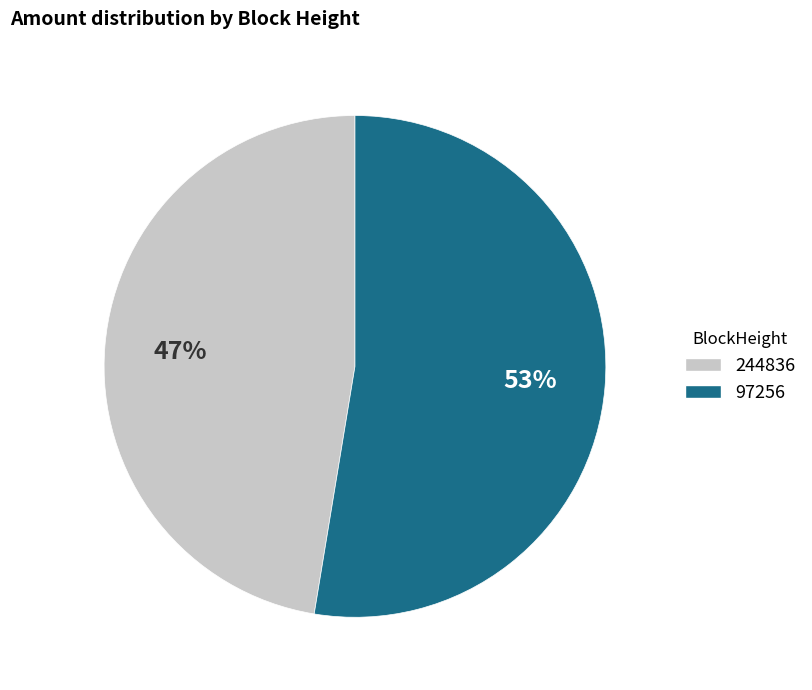

What percentage is the 97256 slice, to the nearest percent?

53%